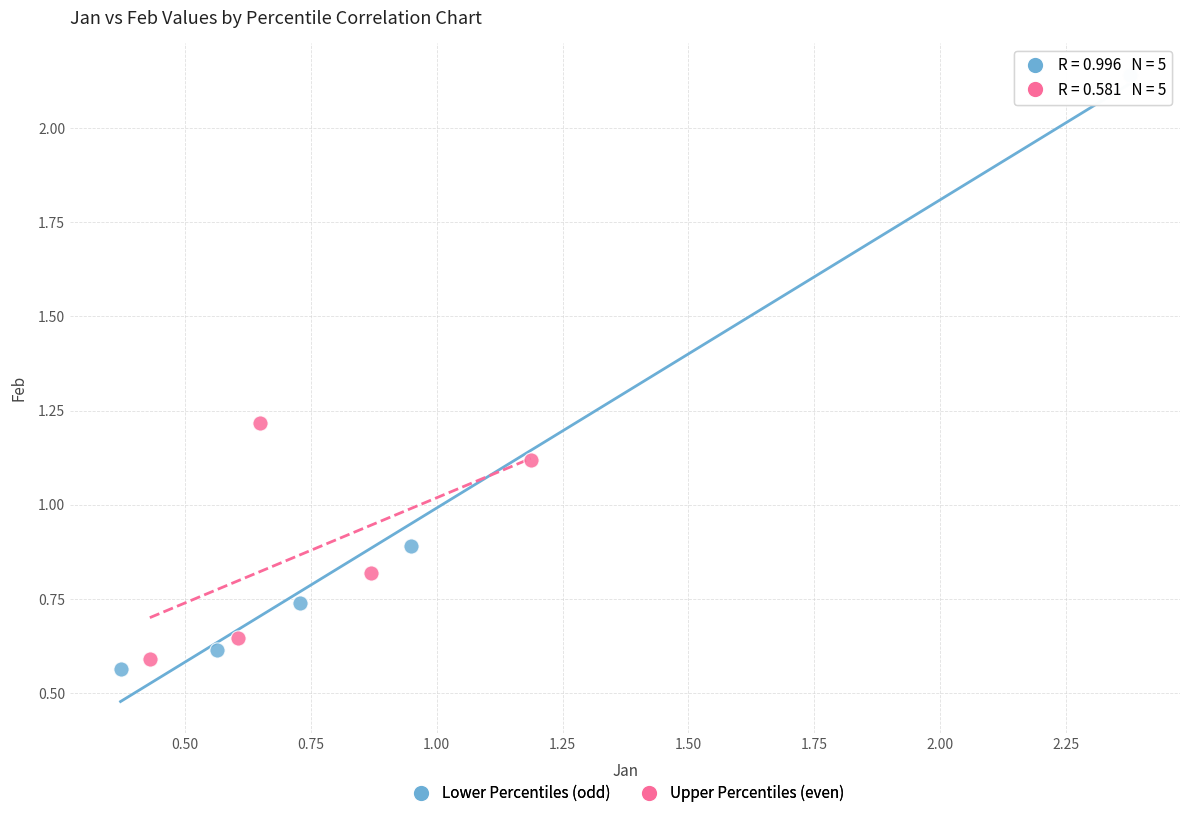

What are all the series names shown in the legend?

Lower Percentiles (odd), Upper Percentiles (even)